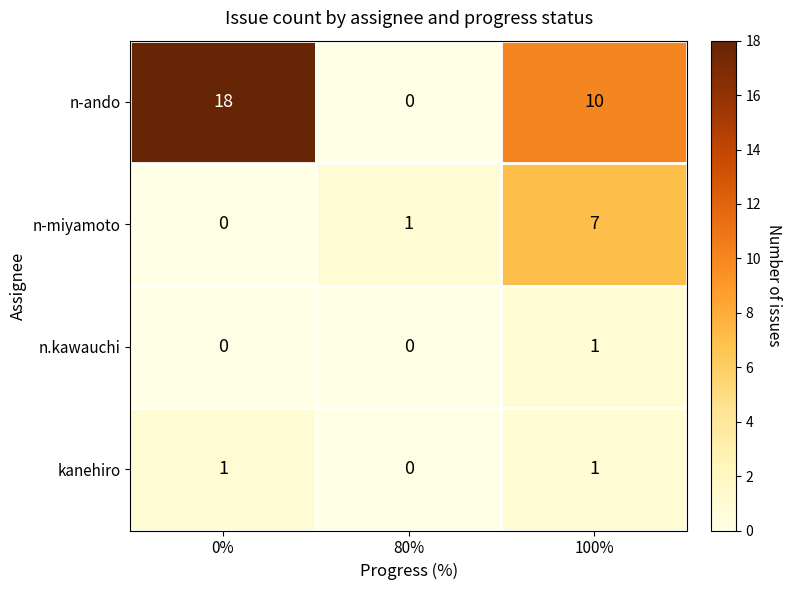

What is the difference between the n-ando values at 80% and 100%?

10